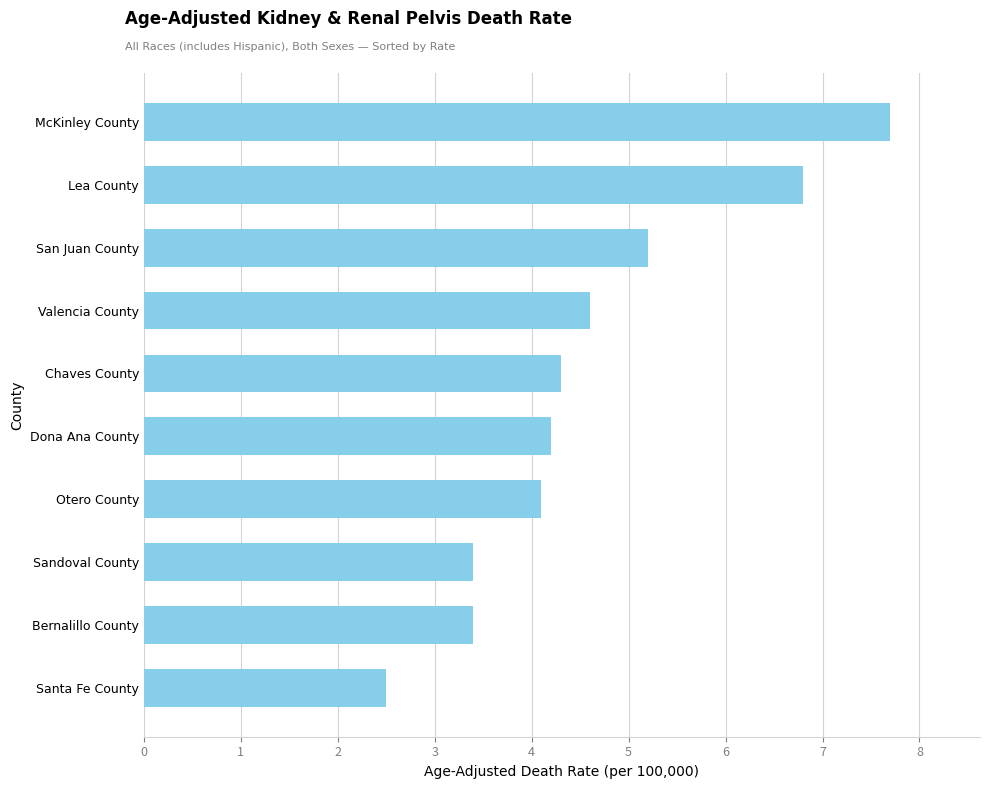

What is the greatest value displayed?

7.7